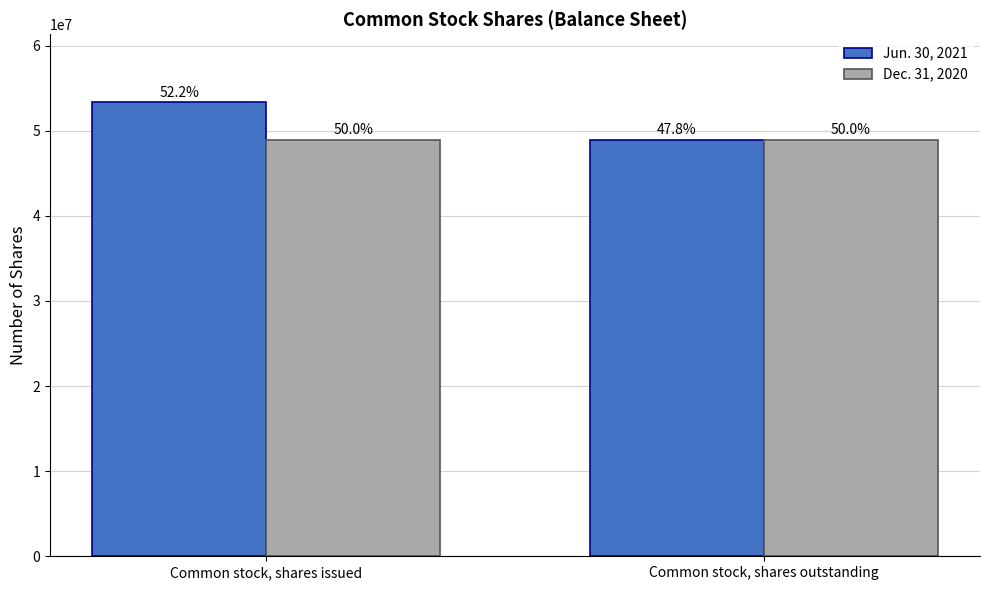

How many bars are there in total?

4